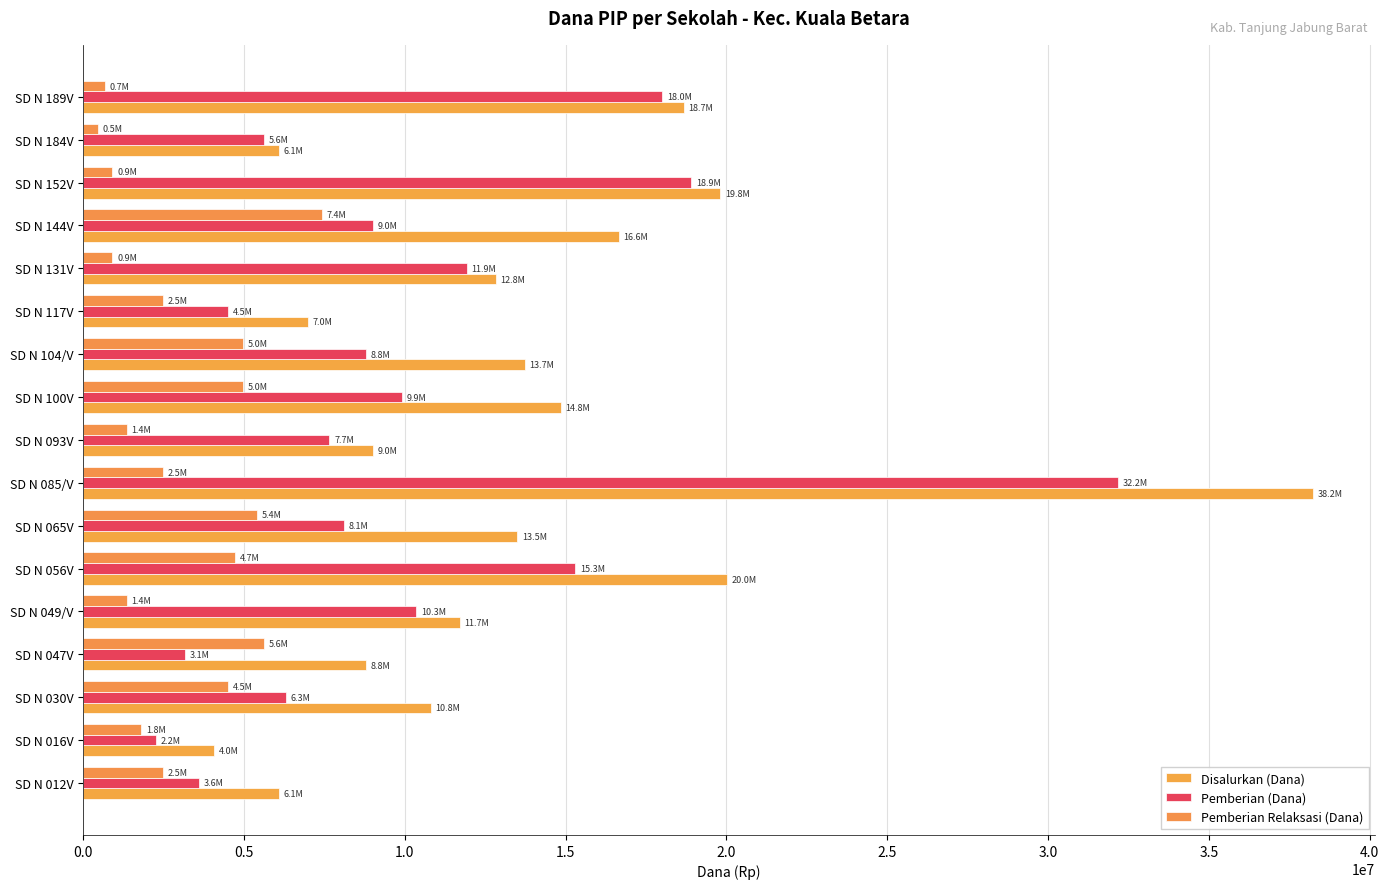

What is the minimum value shown in the chart?

450000